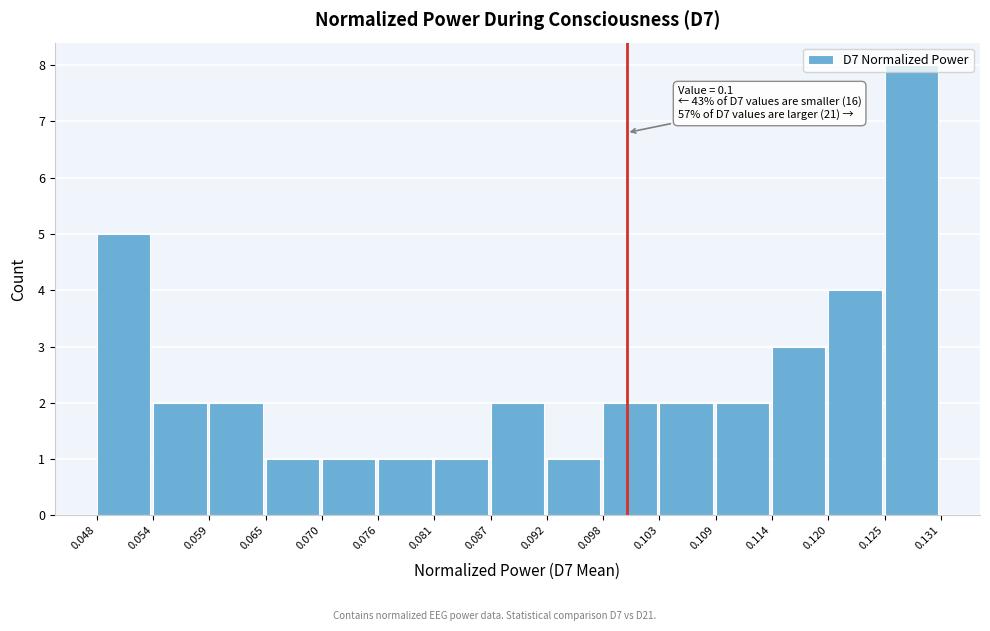

Over which range of the x-axis is the bar tallest?

0.125 to 0.131